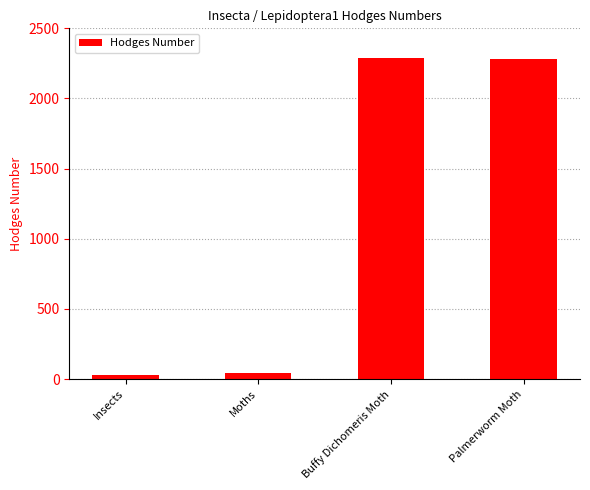

What is the change in value from Insects to Moths?

+13.1